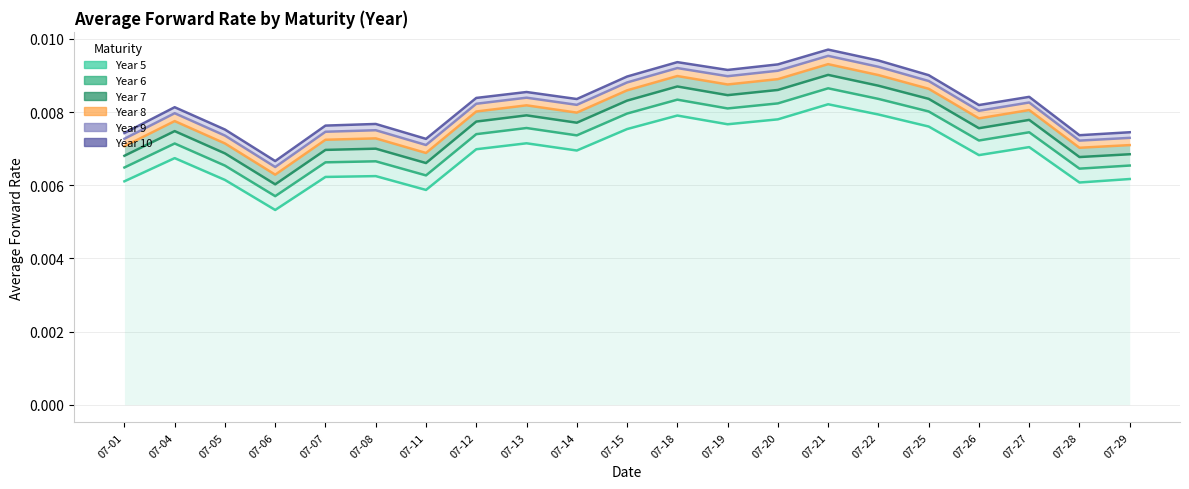

How many series are shown in this chart?

6